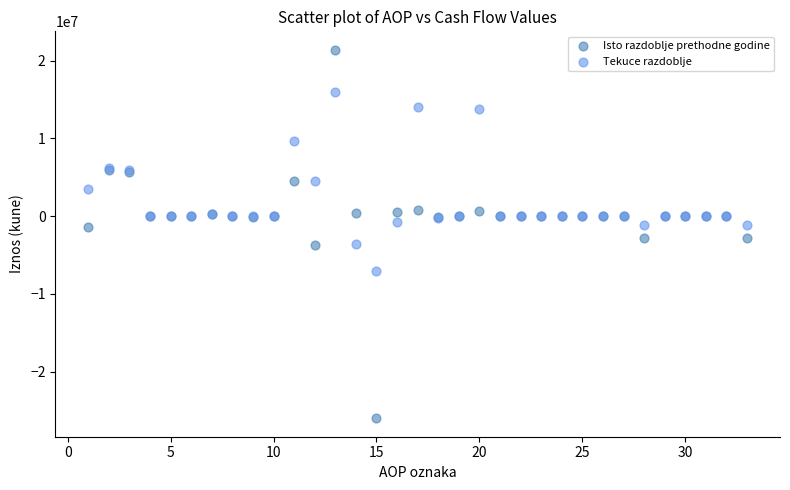

What is the X range (max minus min) for the scatter plot?

32